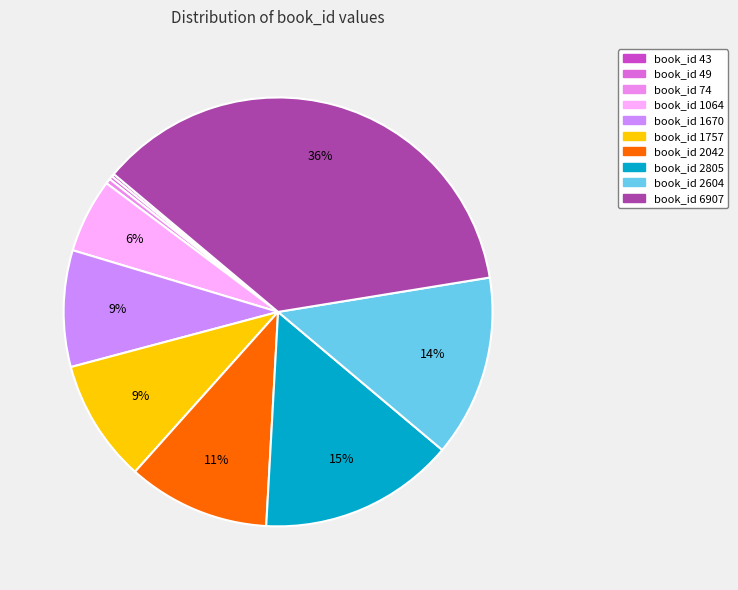

Between book_id 2042 and book_id 49, which is larger?

book_id 2042